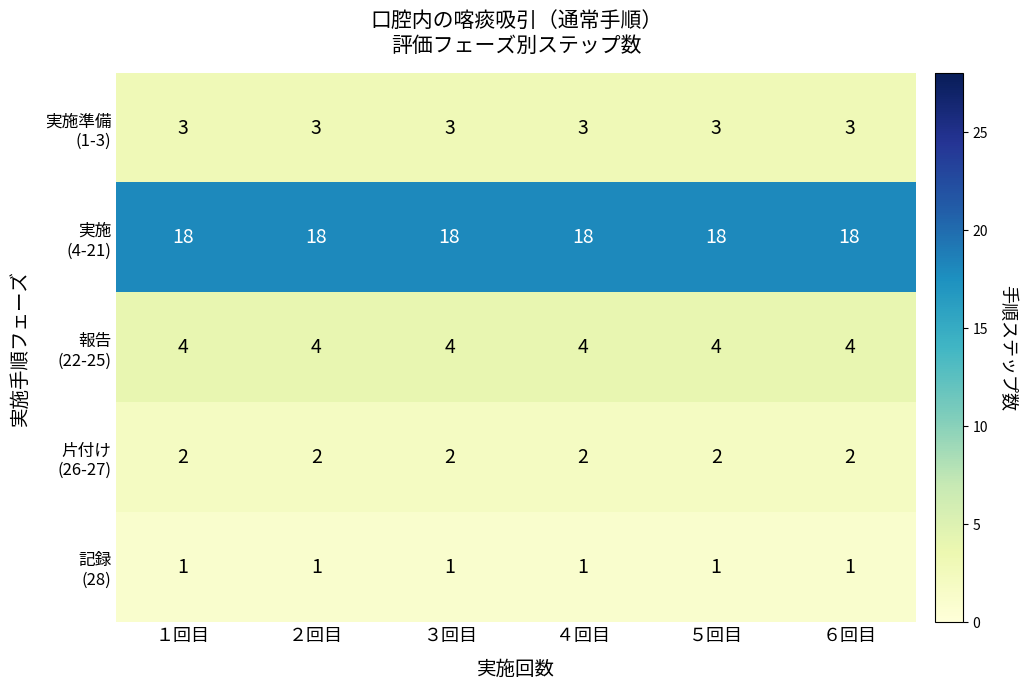

What is the total value across all series at １回目?

28